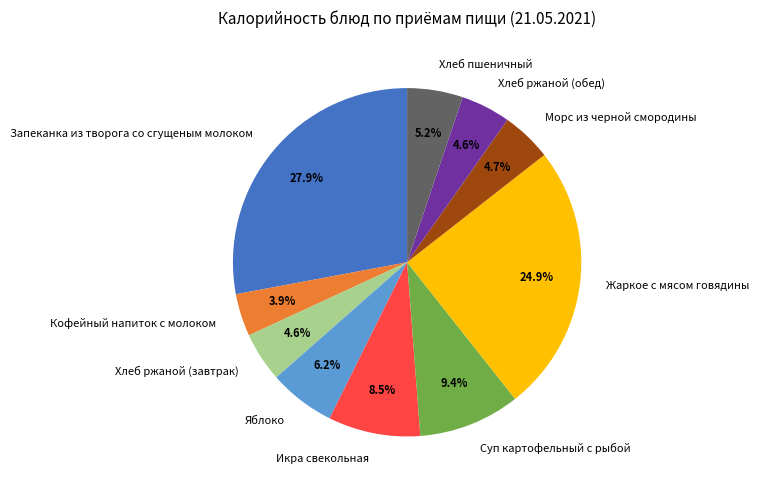

Is there a majority slice in this chart?

No